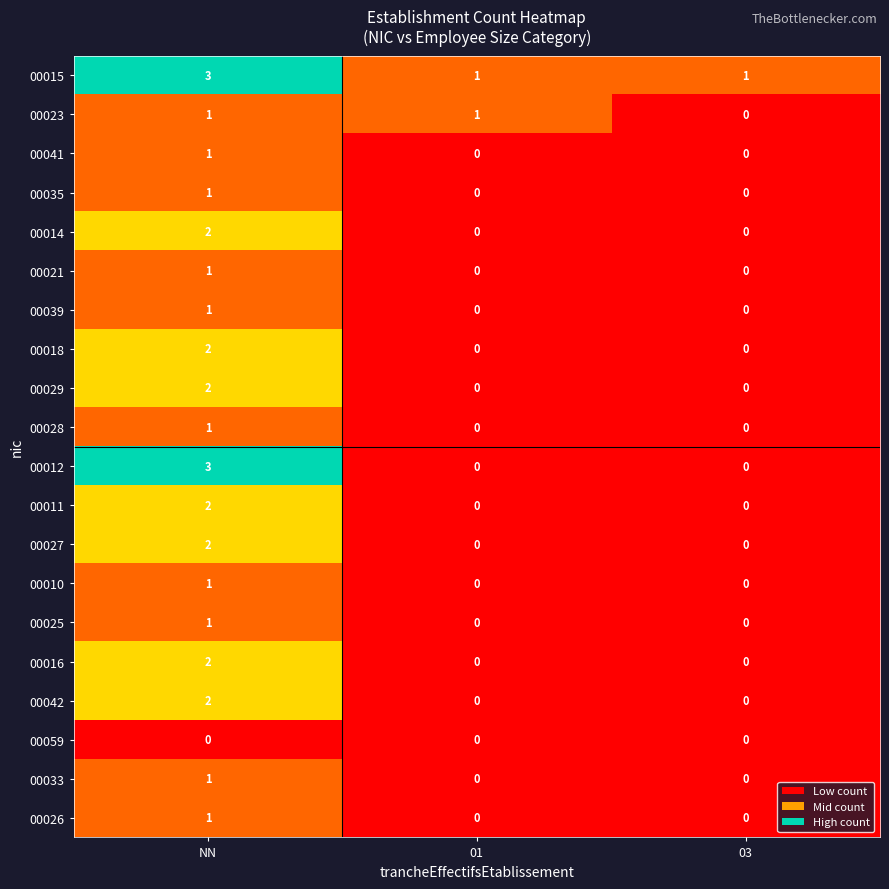

At which label does 00027 reach its peak?

NN